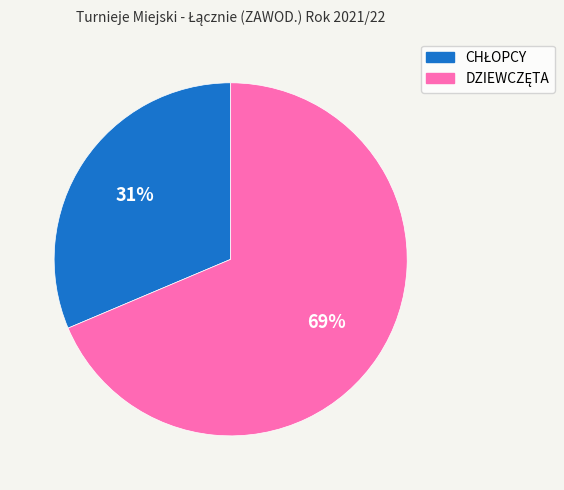

Is there any slice that represents more than half of the pie?

Yes